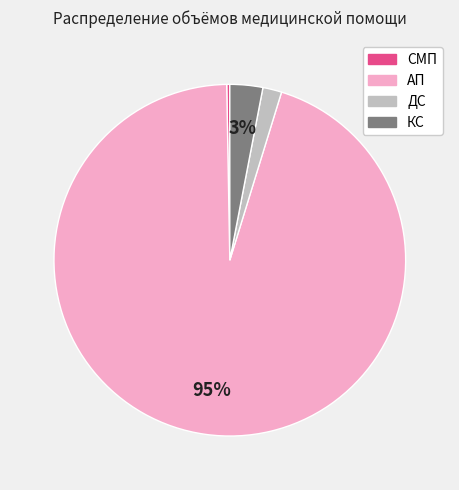

Does any single category account for the majority?

Yes